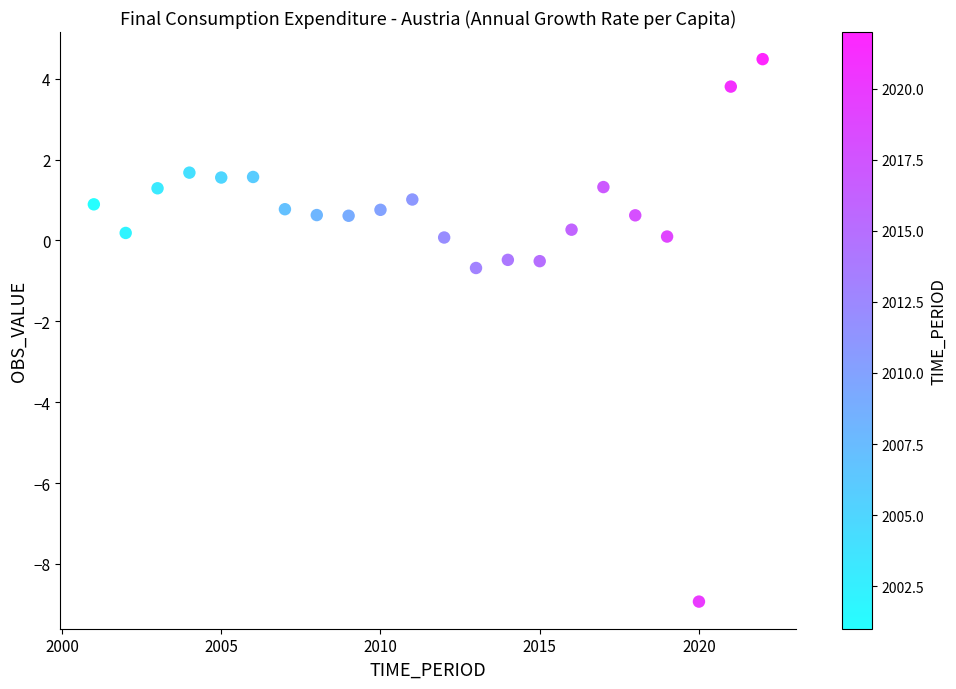

What Y value in the scatter plot is closest to -2?

-0.7